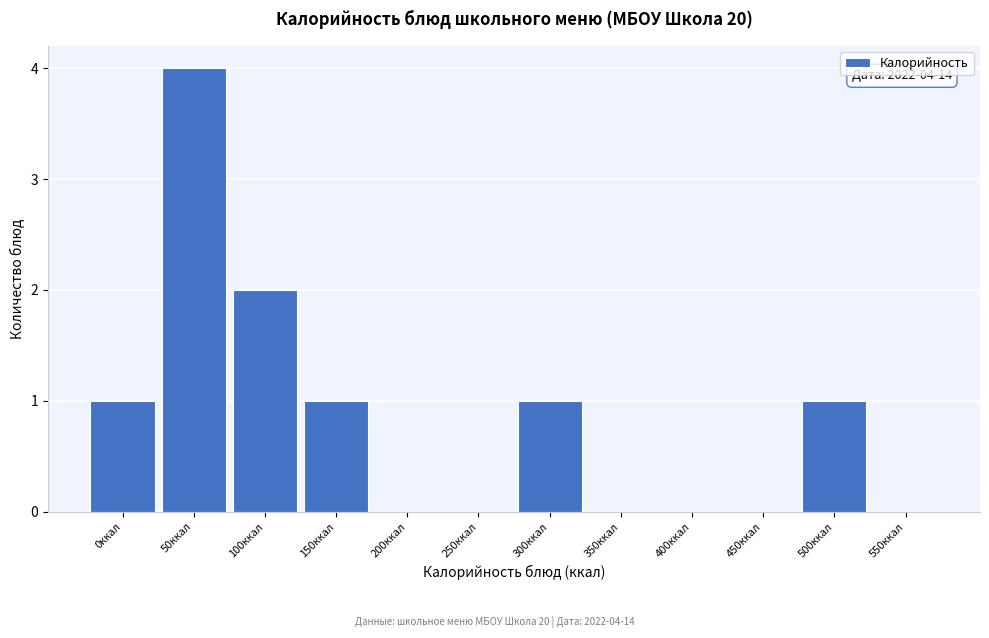

Reading right to left, transcribe all the data shown in this chart.

550ккал=0	500ккал=1	450ккал=0	400ккал=0	350ккал=0	300ккал=1	250ккал=0	200ккал=0	150ккал=1	100ккал=2	50ккал=4	0ккал=1